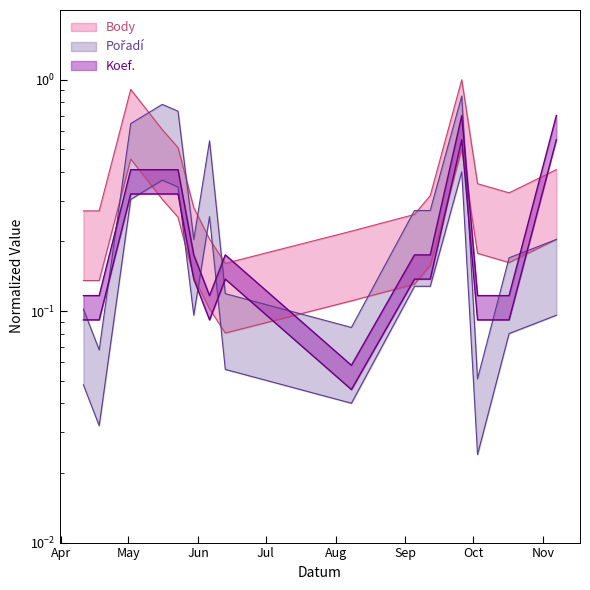

Which series has the widest spread of values?

Body